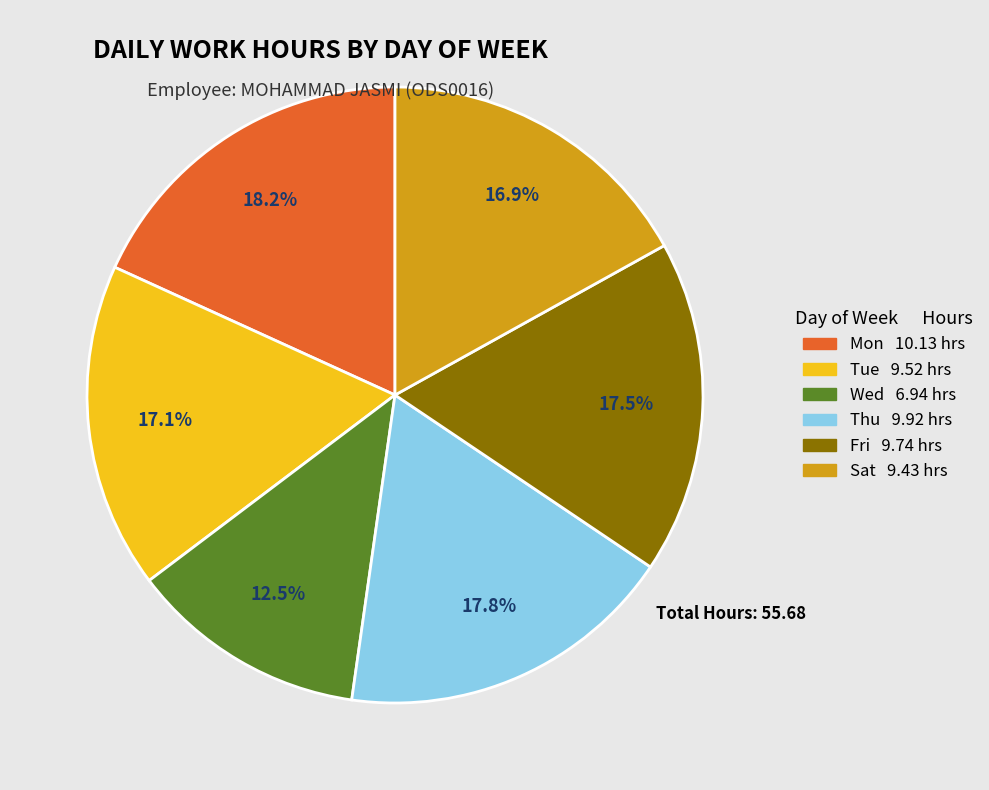

How many segments does this pie chart have?

6